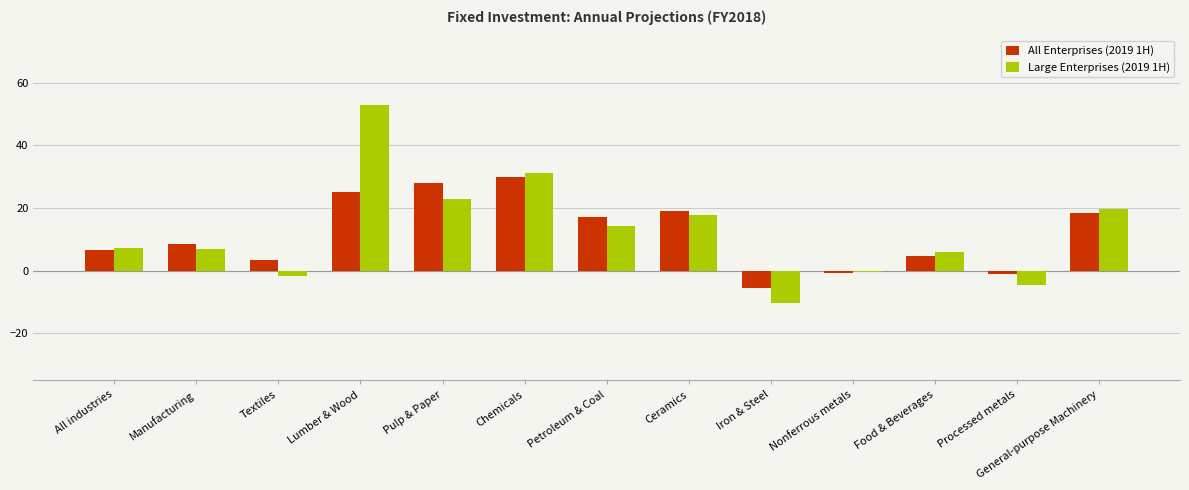

What is the maximum value for Large Enterprises (2019 1H)?

52.7